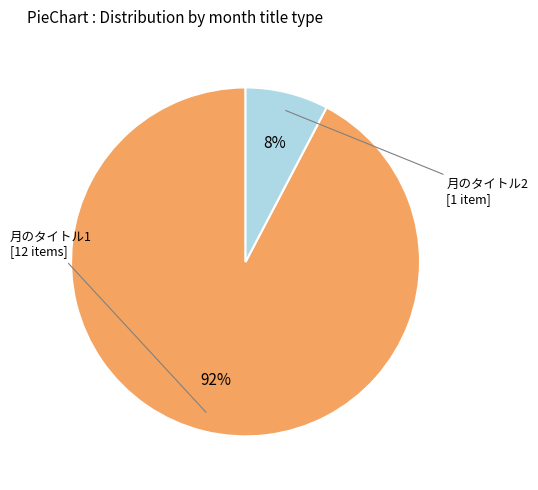

To the nearest percent, what is the average slice percentage?

50%